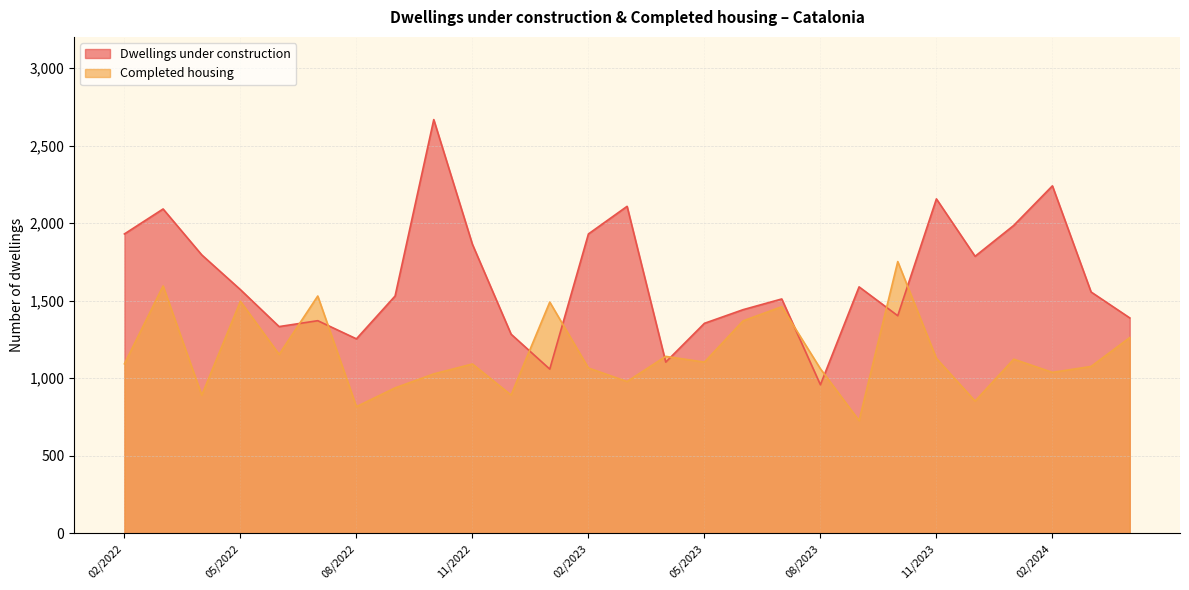

What is the minimum value shown in the chart?

727